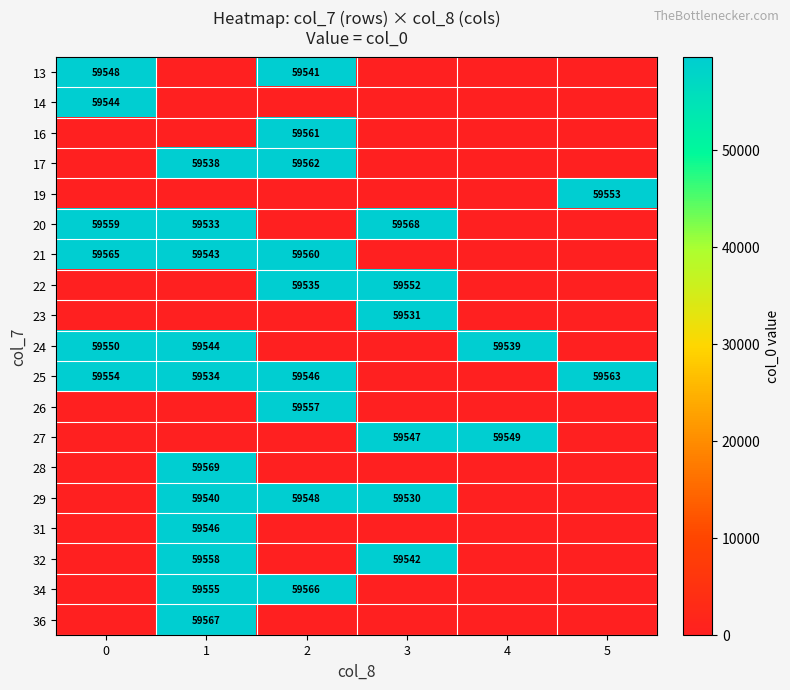

Is it true that 17 equals 59562 at 2?

True